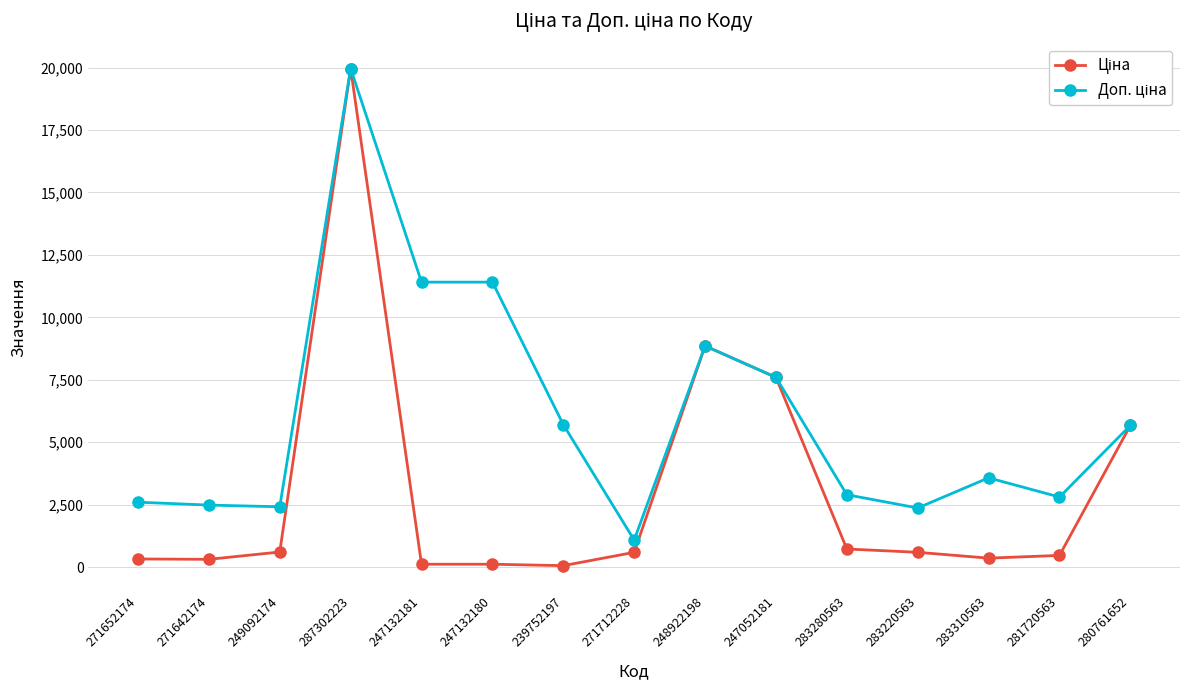

What is the maximum value shown in the chart?

19964.2